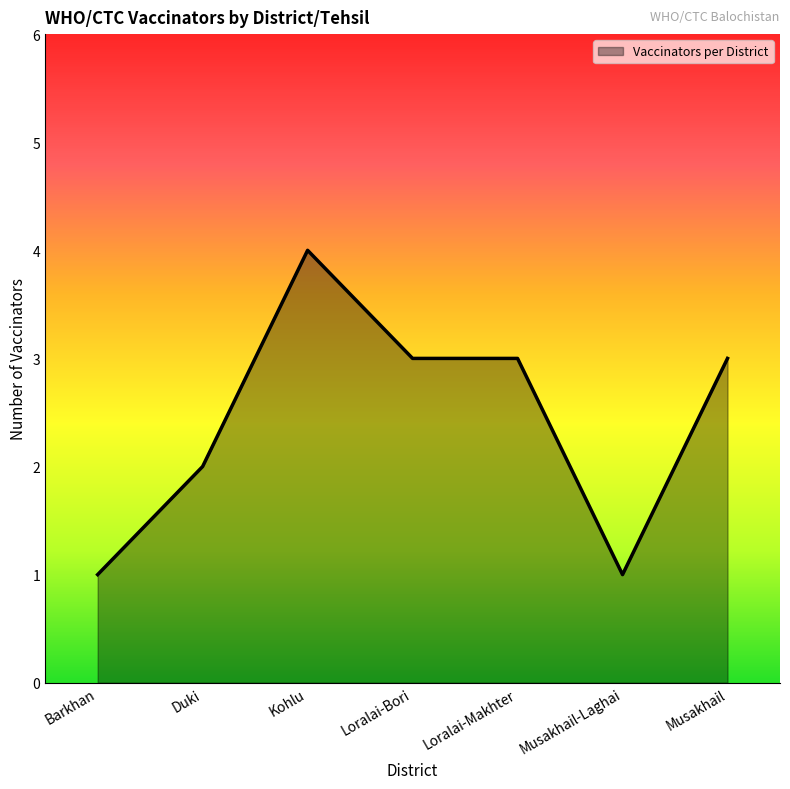

Count the number of categories in the chart.

7